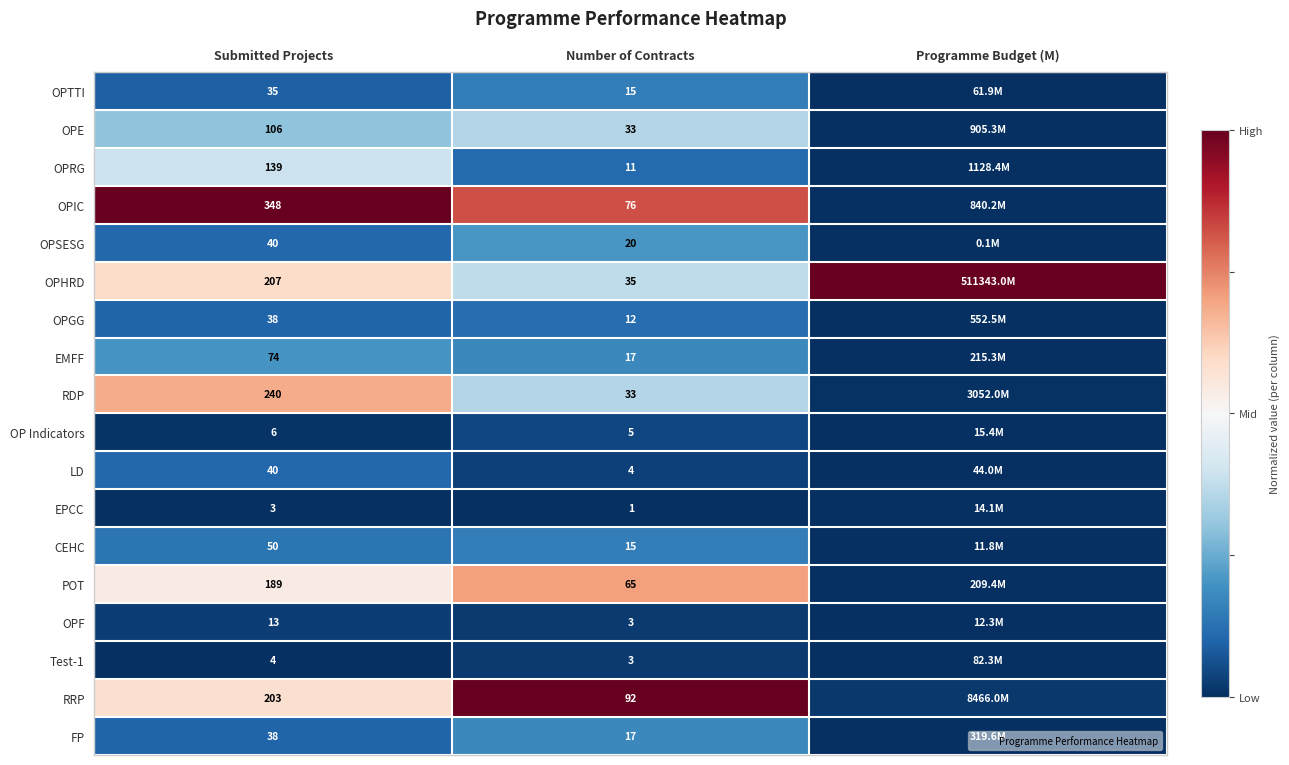

True or false: LD has a value of -0.2 at Submitted Projects.

False